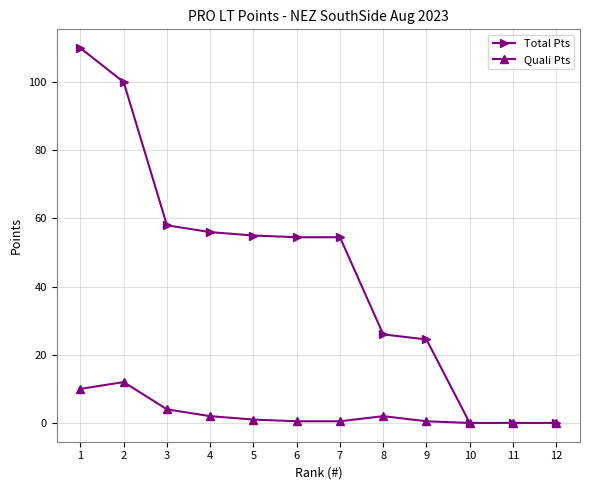

What is the value of the Total Pts point at the 1st from the left?

110.0